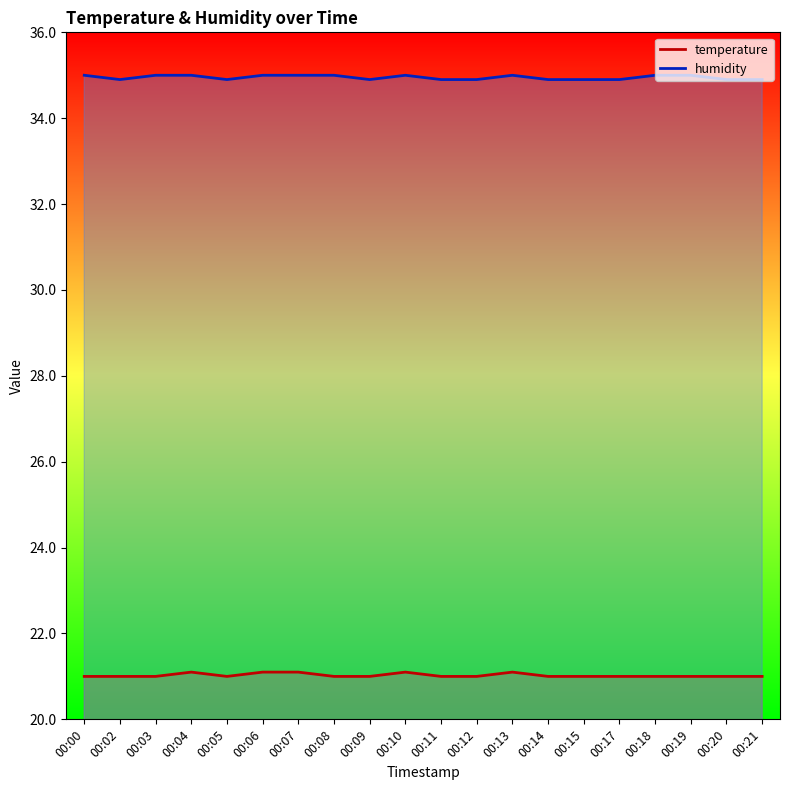

What is the highest value of the temperature series?

21.1